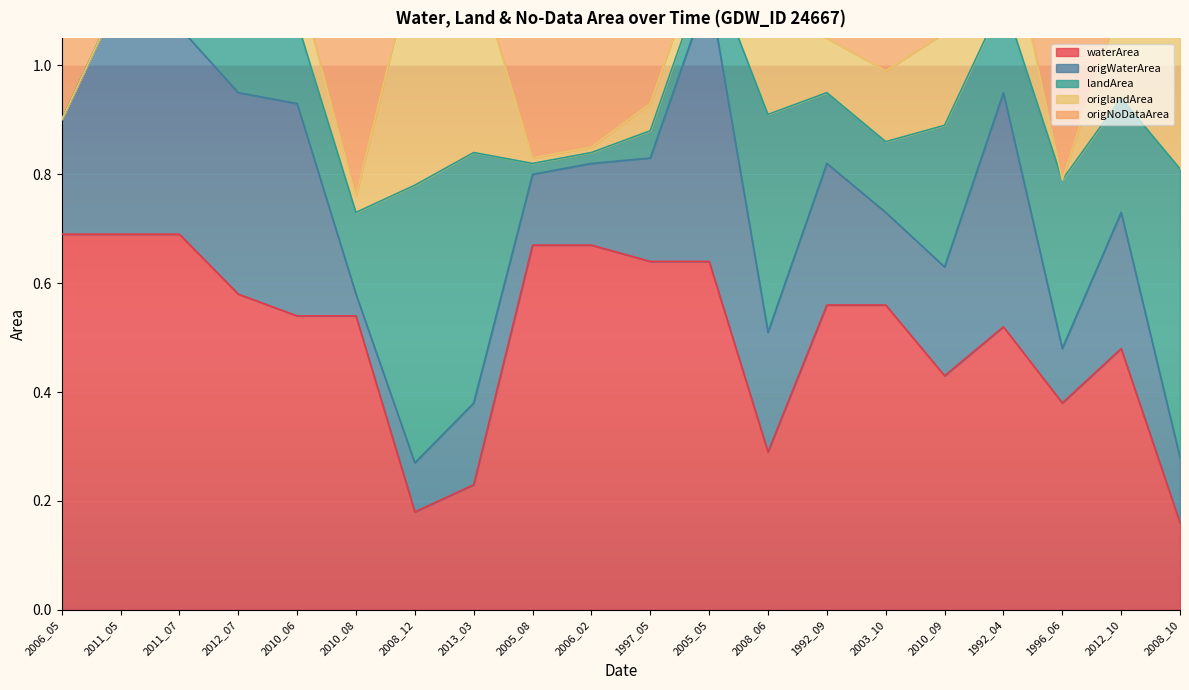

Is it true that origWaterArea equals 1.2 at 2008_12?

False